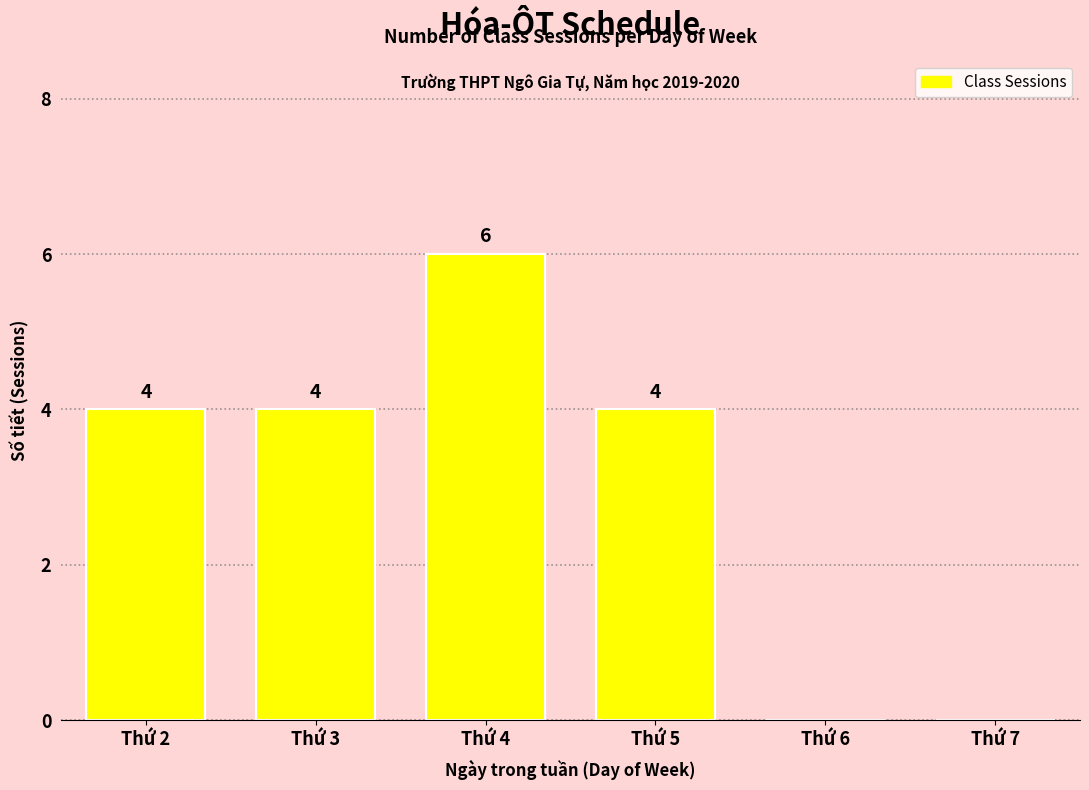

Reading left to right, transcribe all the data shown in this chart.

Thứ 2=4	Thứ 3=4	Thứ 4=6	Thứ 5=4	Thứ 6=0	Thứ 7=0